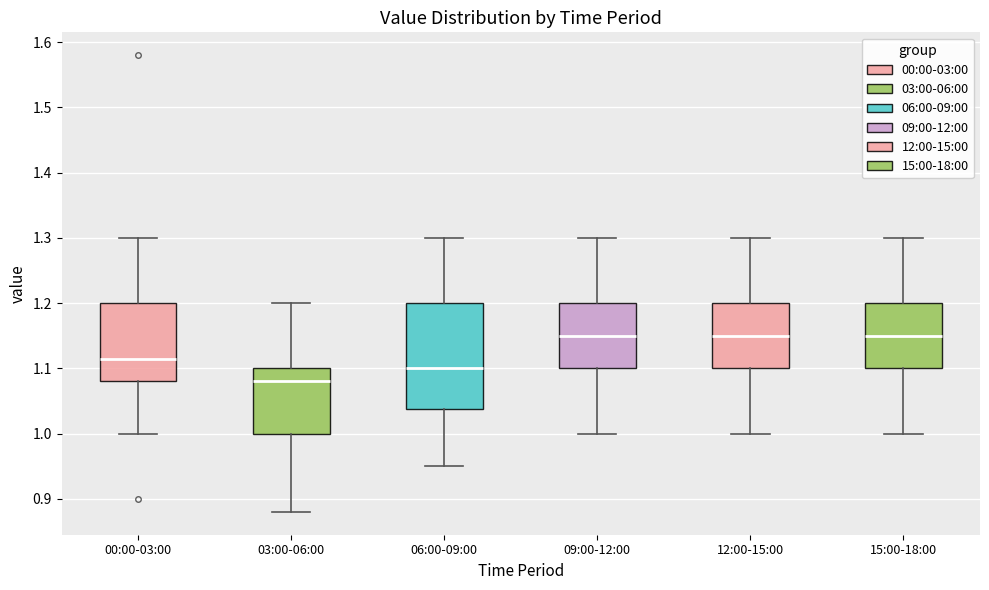

Where does the lower whisker of the box for 09:00-12:00 end on the y-axis? The values are not printed on the chart, so give them approximately, as read against the axis.

1.00